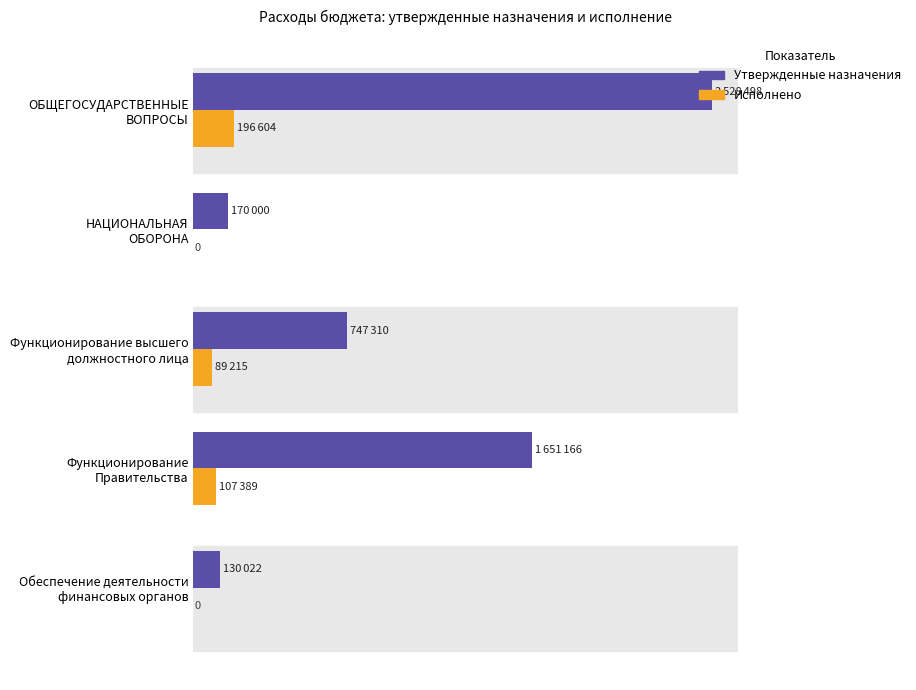

Does the chart contain any negative values?

No